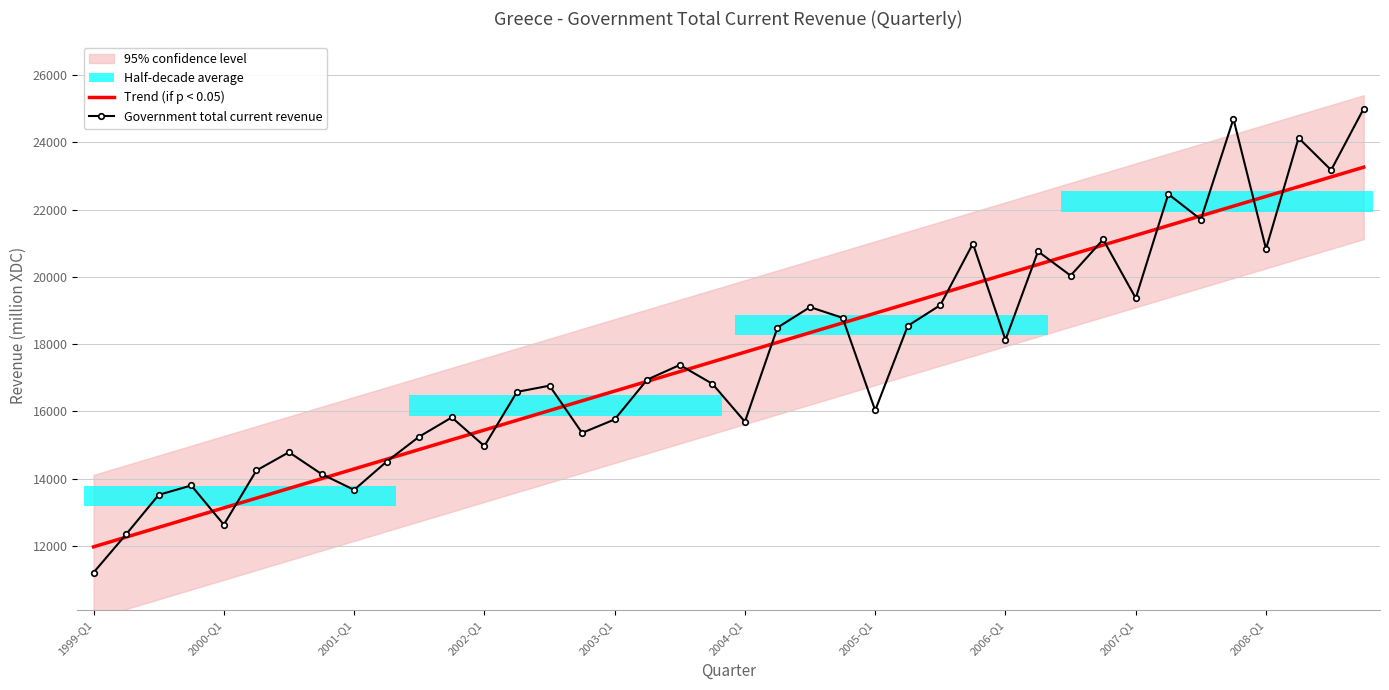

What is the maximum value for Government total current revenue?

25001.0